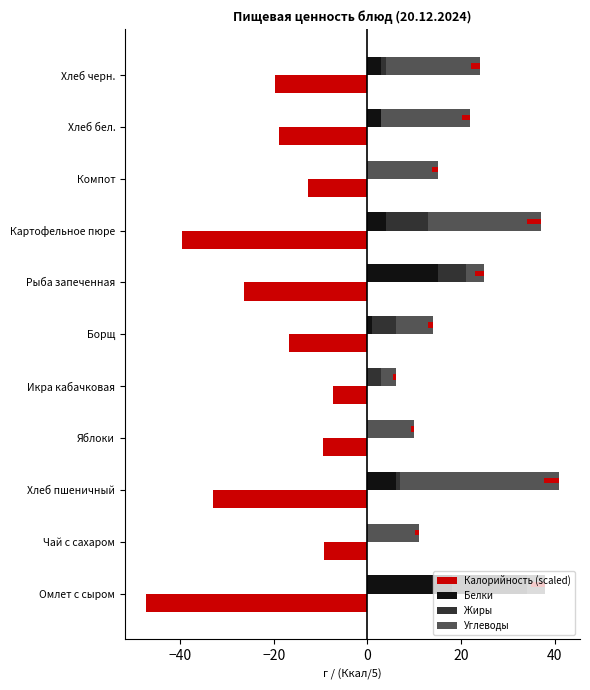

How many groups of bars are there?

11